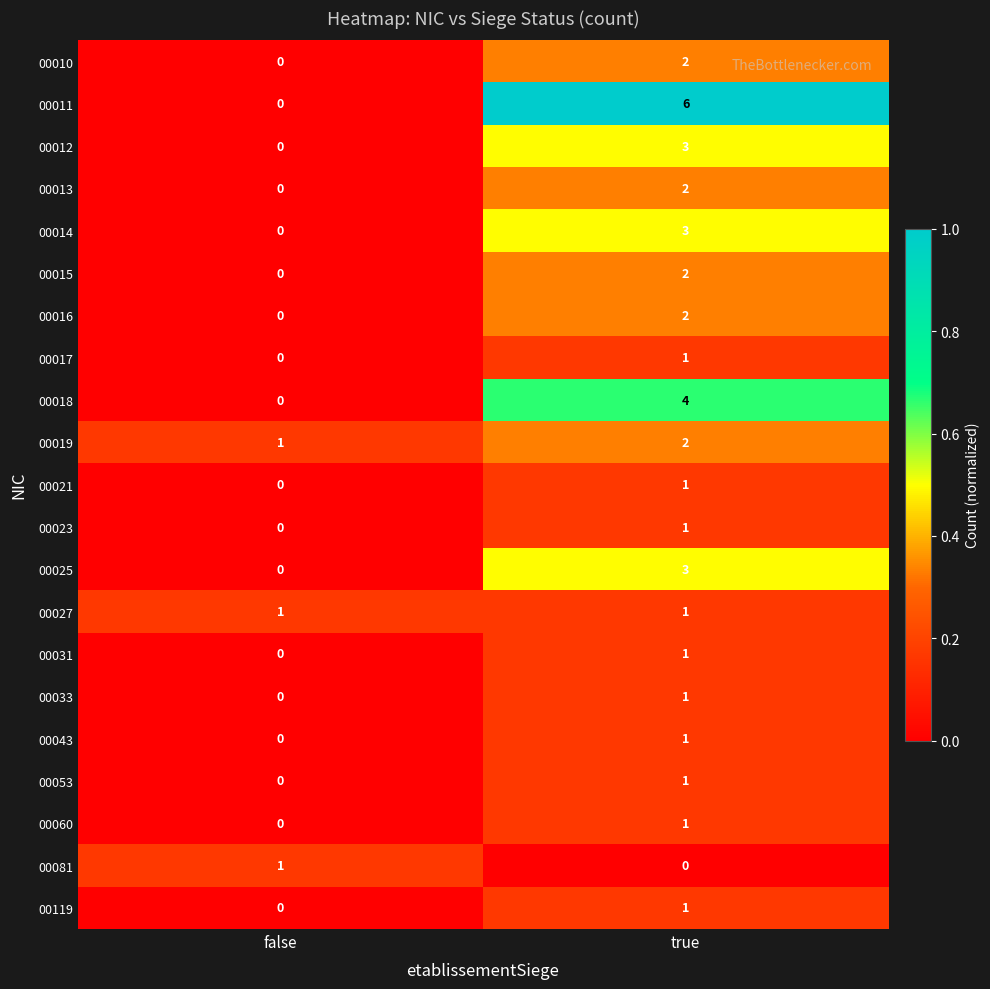

What is the difference between the maximum and minimum values in the 00018 series?

4